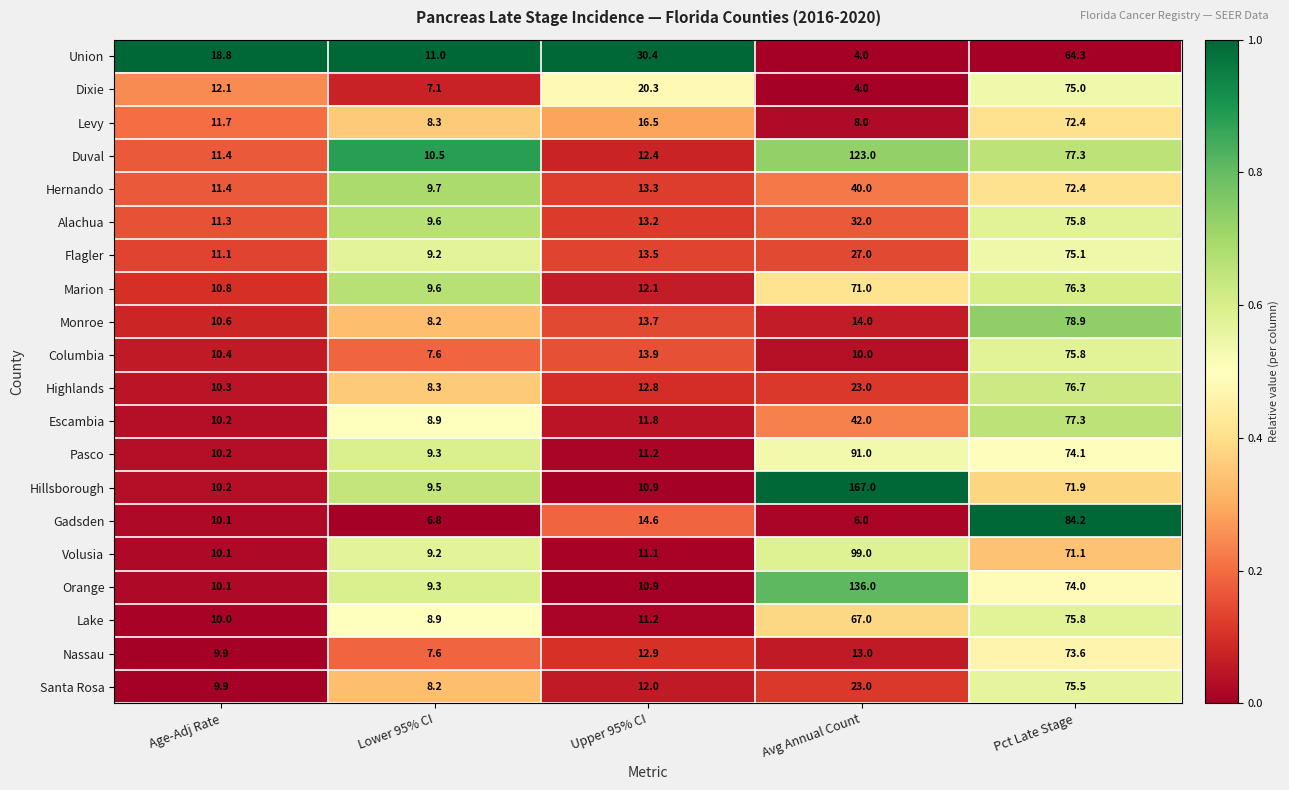

The Monroe series shows 11.5 at Lower 95% CI. True or false?

False